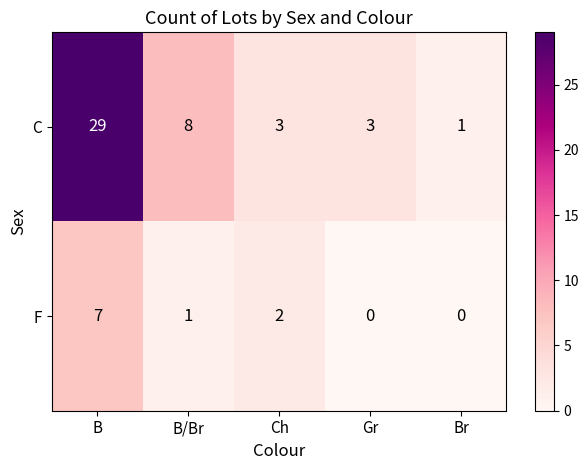

What is the difference between the highest and lowest values at Gr?

3